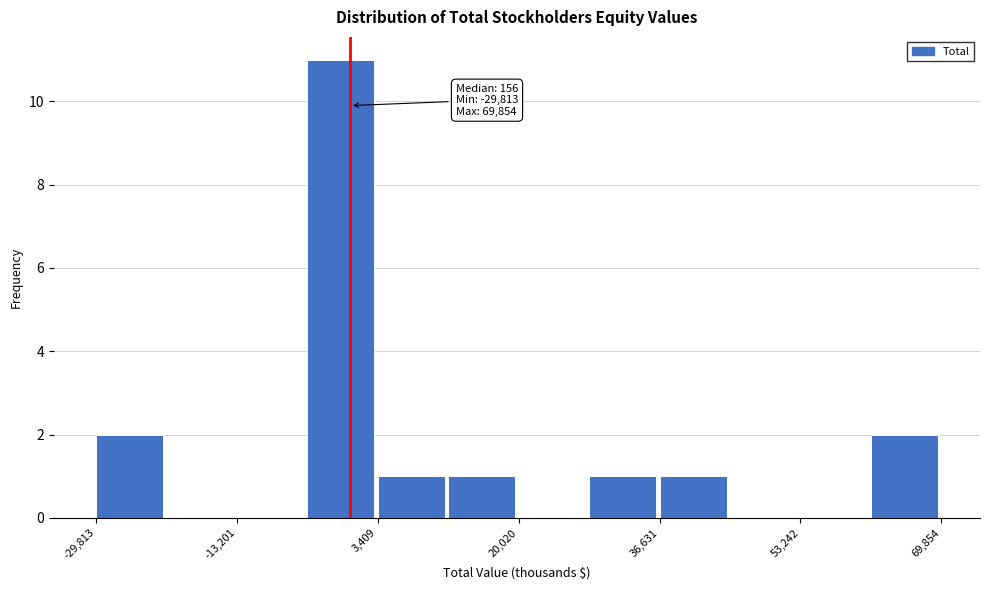

Which range on the x-axis has the tallest bar?

-4000 to 4000